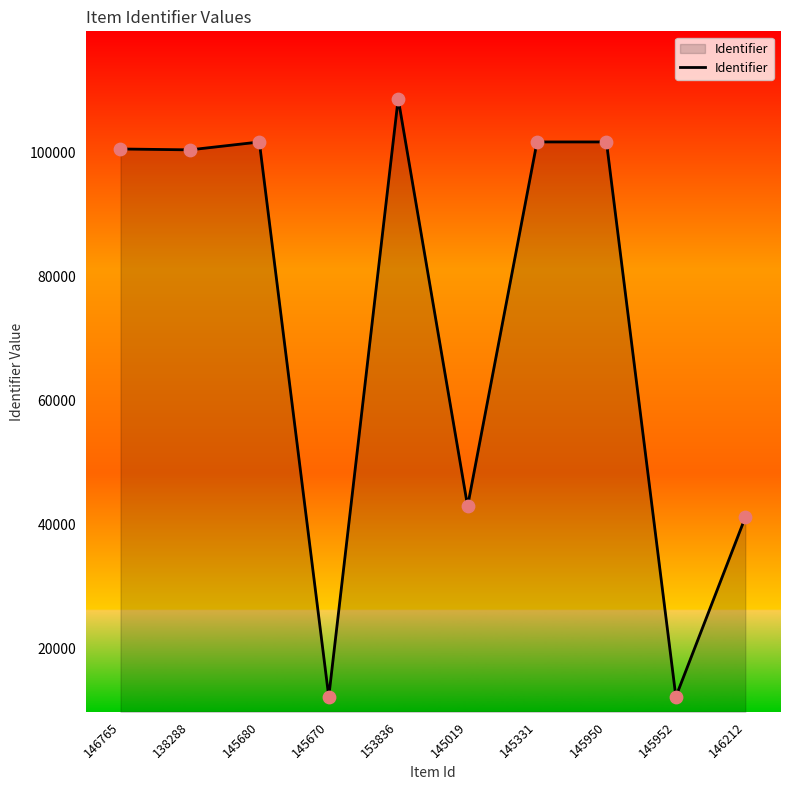

What is the change in value from 145670 to 145952?

+5